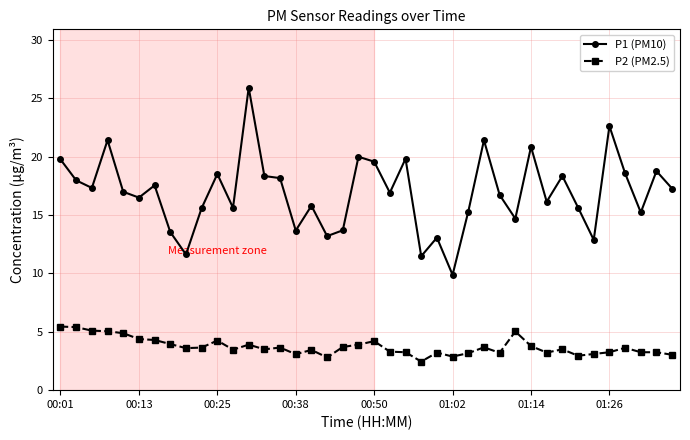

What is the highest value of the P2 (PM2.5) series?

5.5